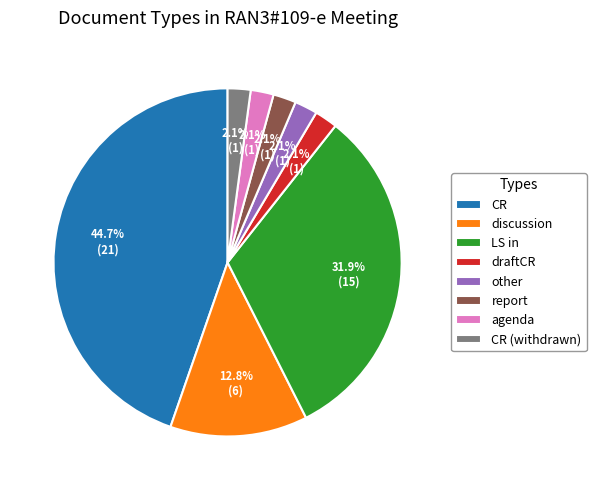

Does LS in represent more than half of the total?

No